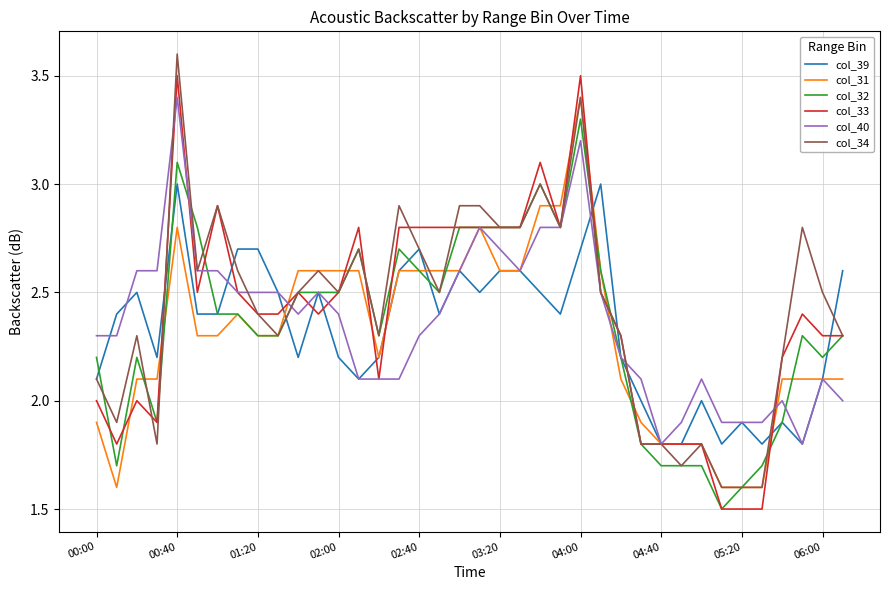

What is the lowest value of the col_33 series?

1.5